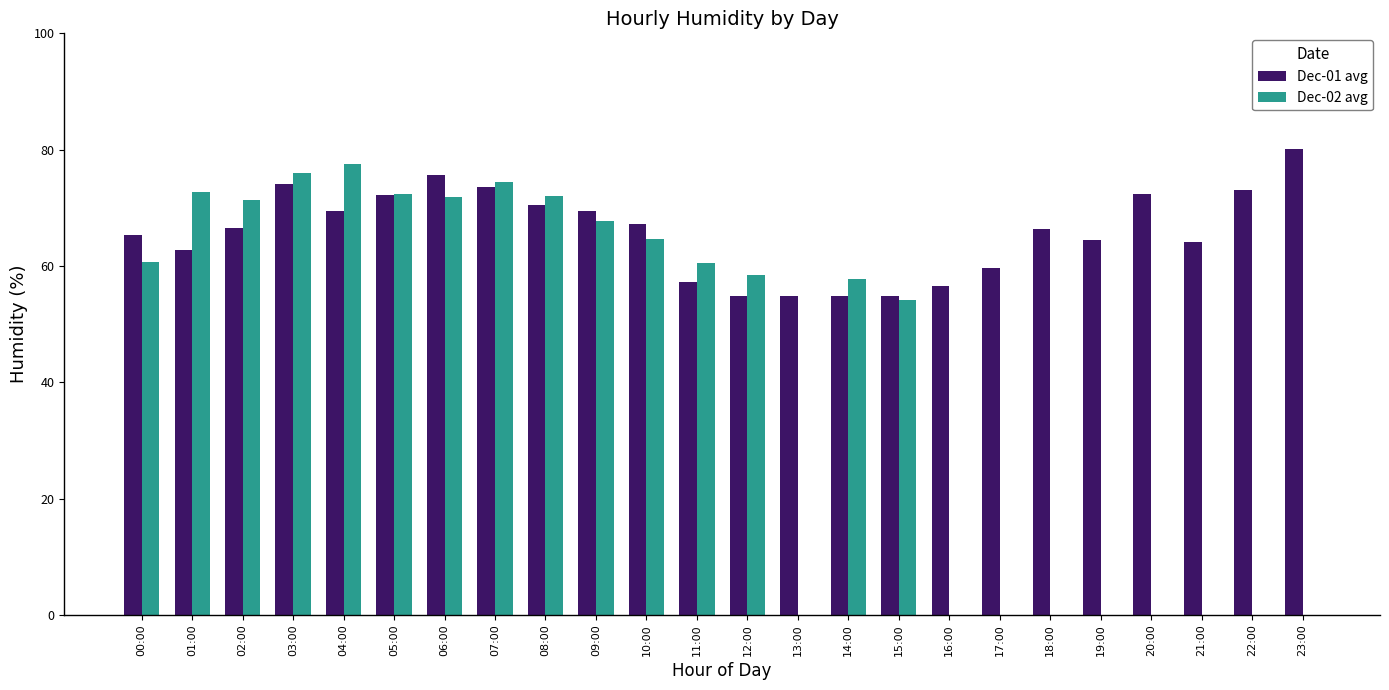

At which label does Dec-01 avg reach its peak?

23:00